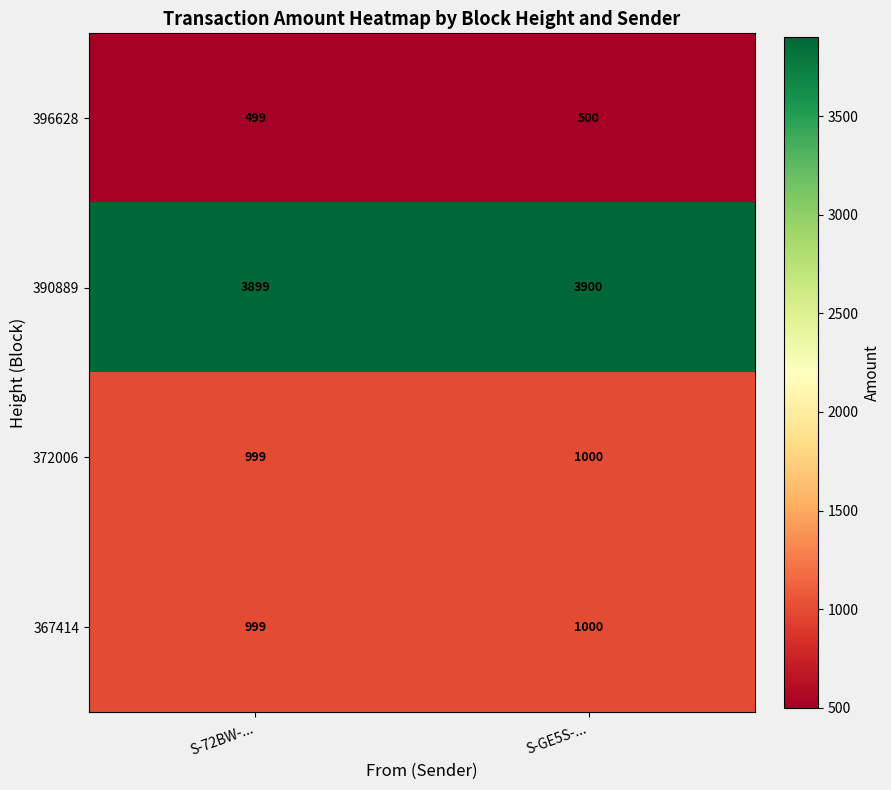

At how many categories does at least one series exceed 3560?

2